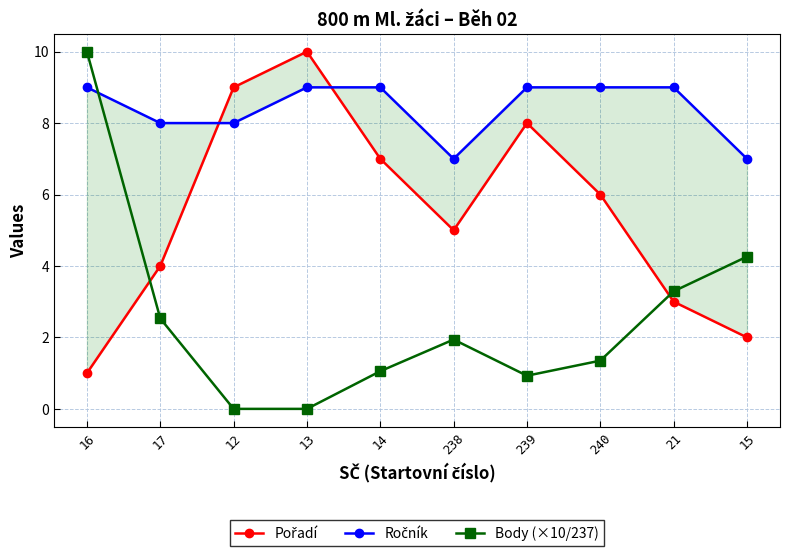

Is it true that Ročník equals 8.0 at 17?

True